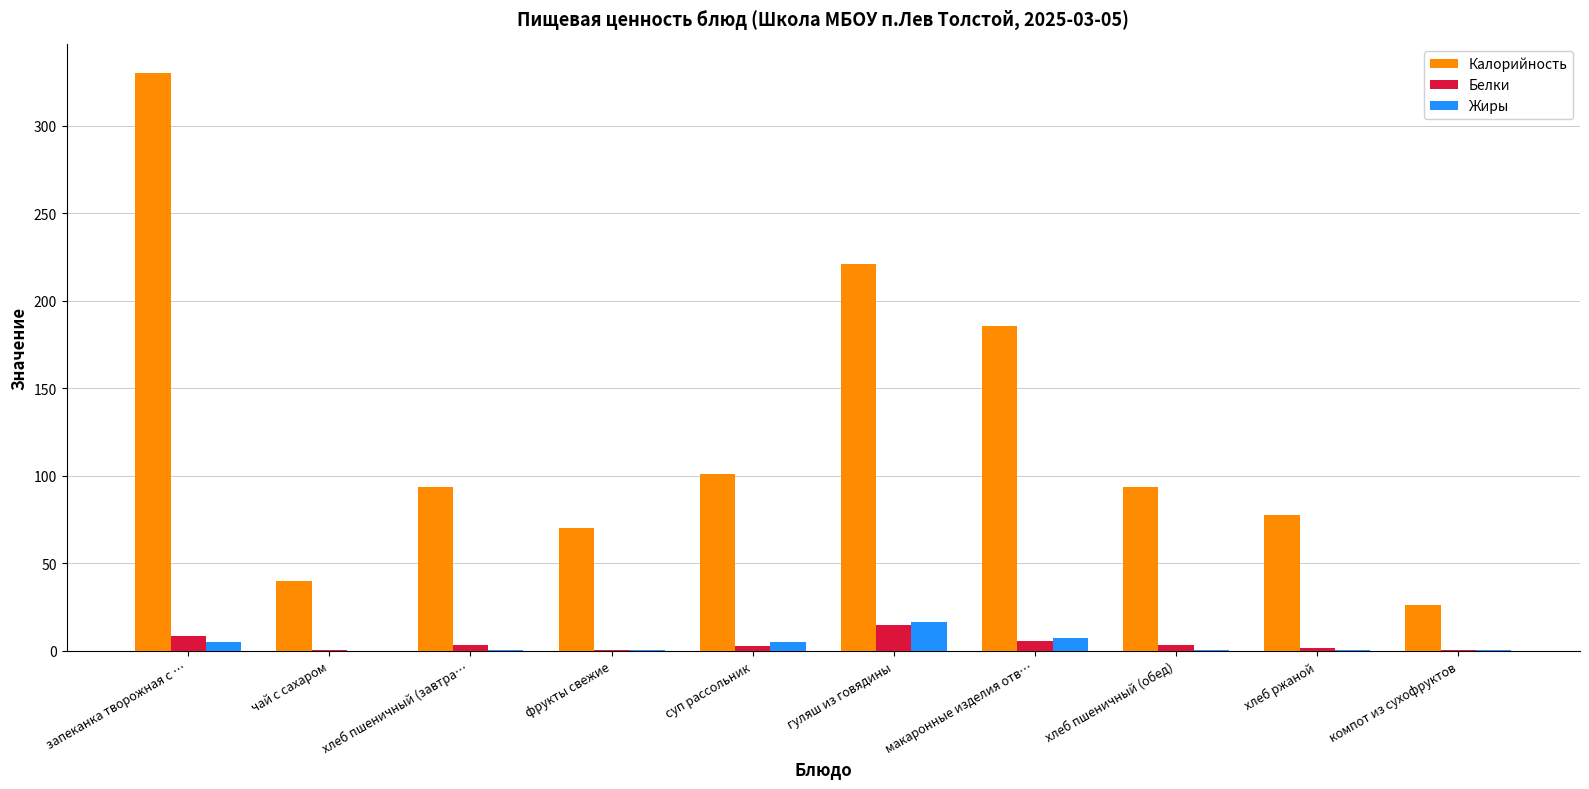

What is the difference between the Калорийность values at макаронные изделия отв… and фрукты свежие?

115.5